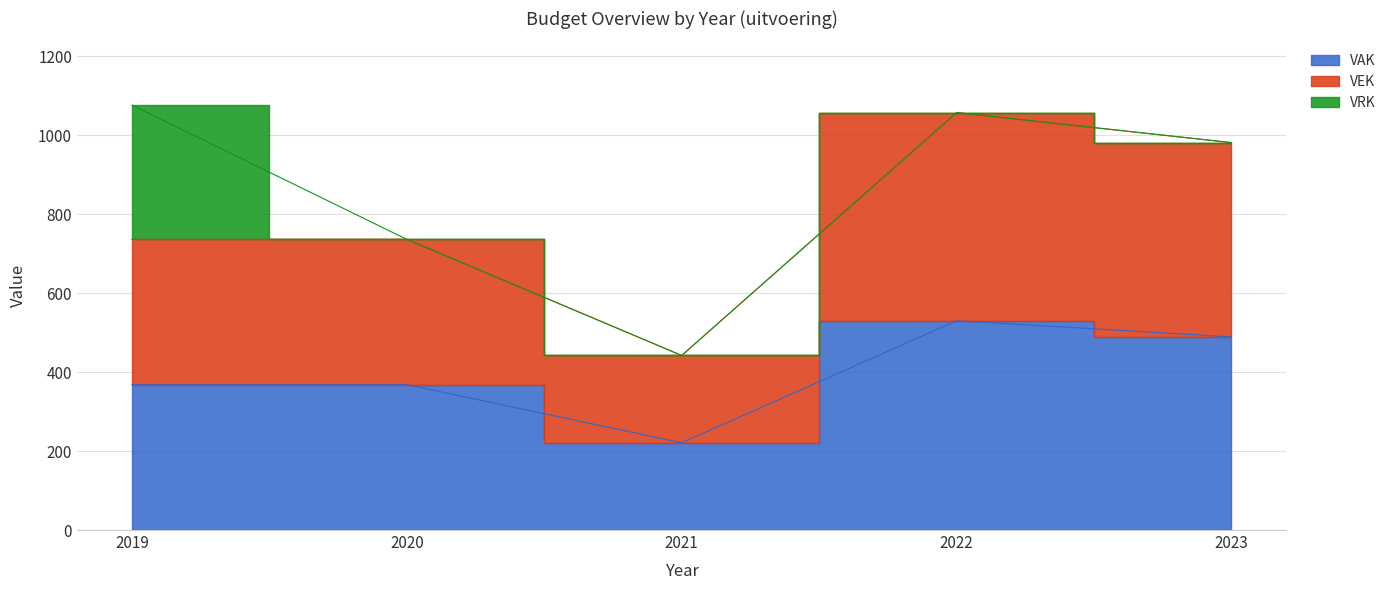

How many data points in VAK are above 368?

2